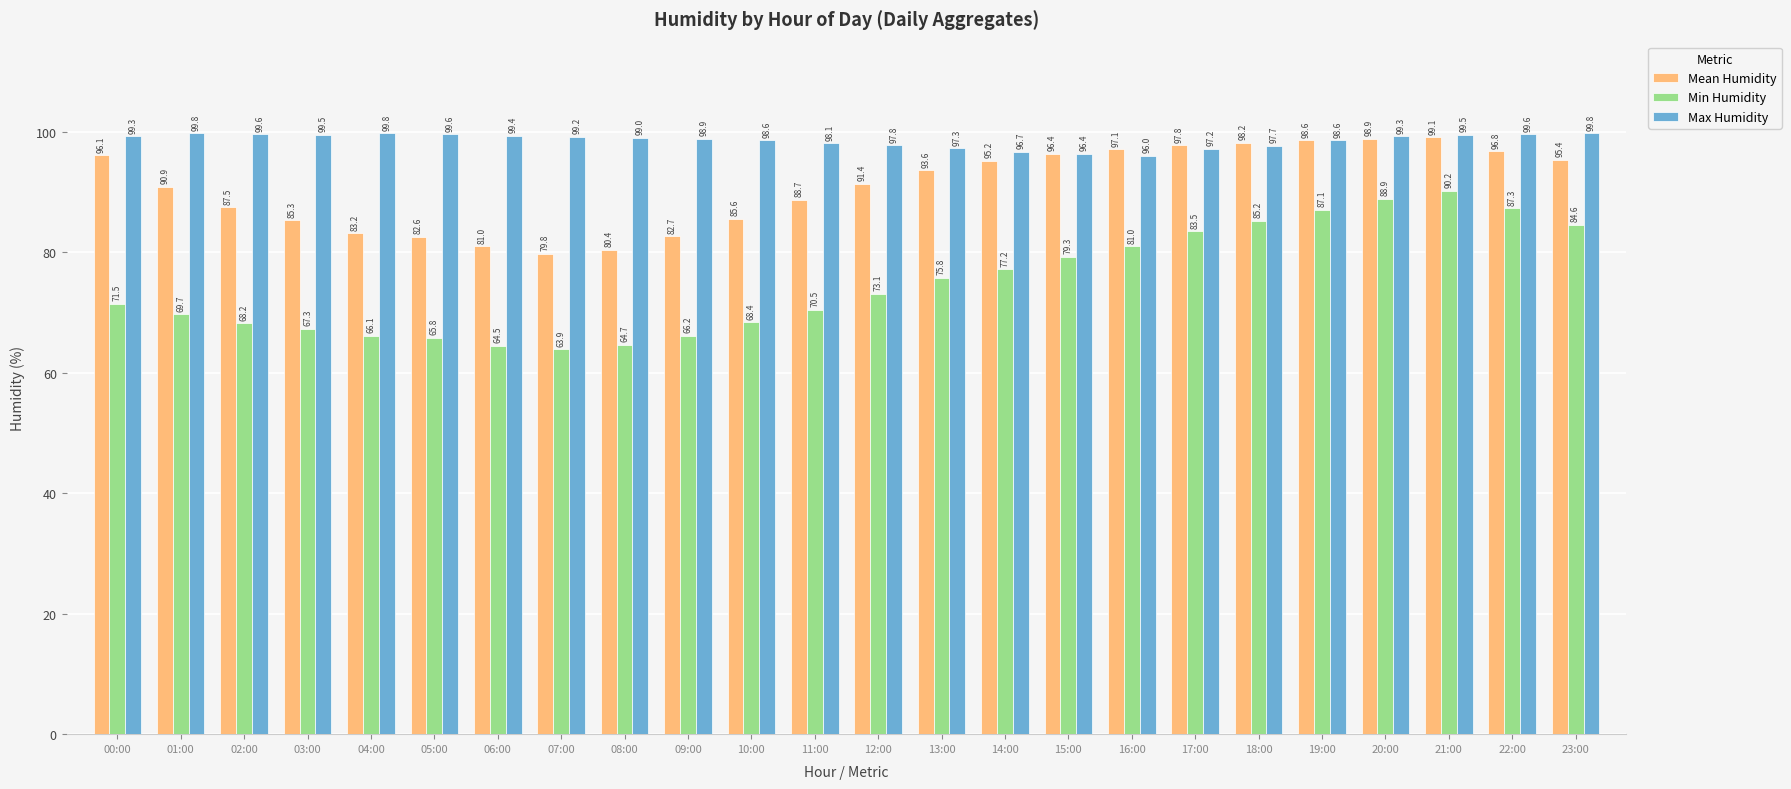

What position from the right is 10:00?

14